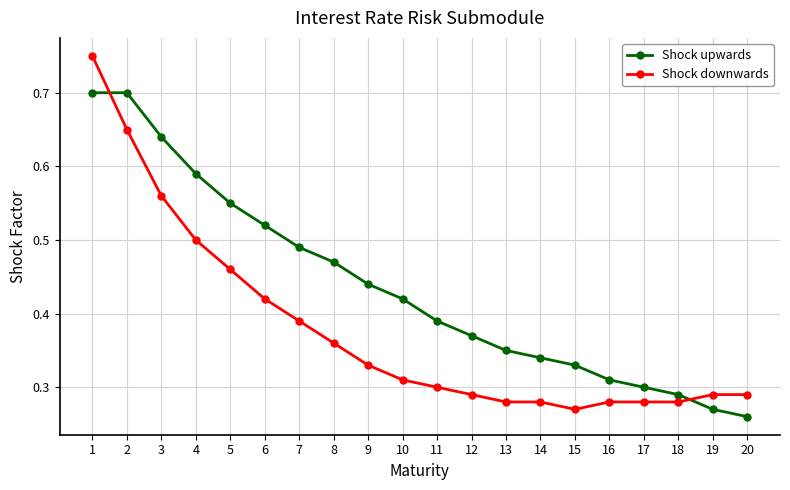

The value of Shock upwards at 20 is 0.3. True or false?

True